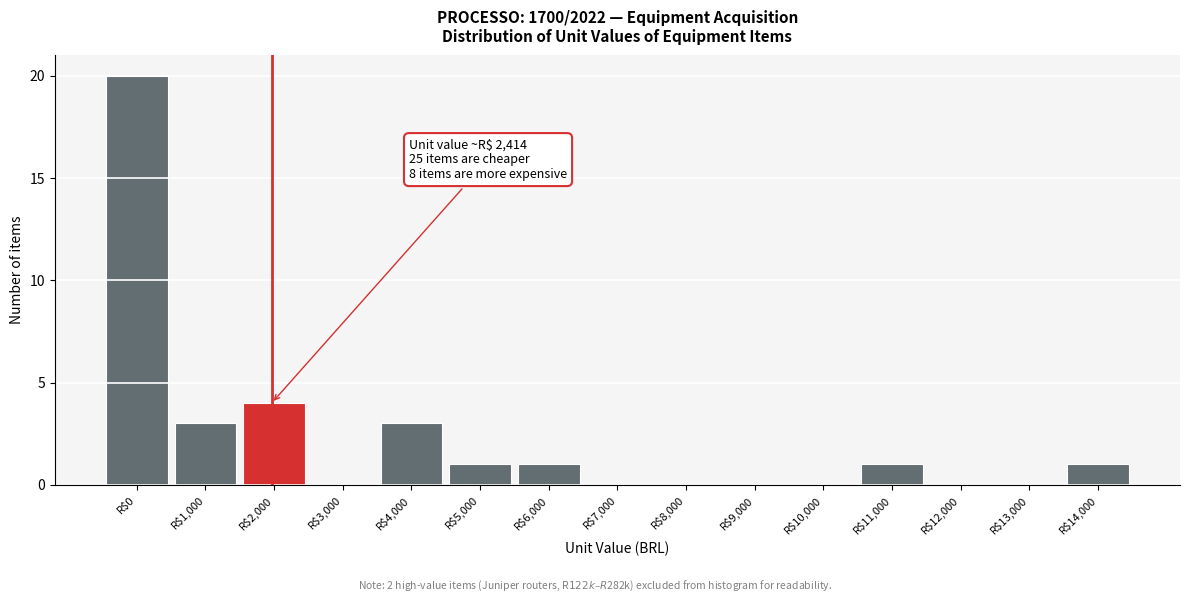

True or false: the data shows 3 at R$4,000.

True